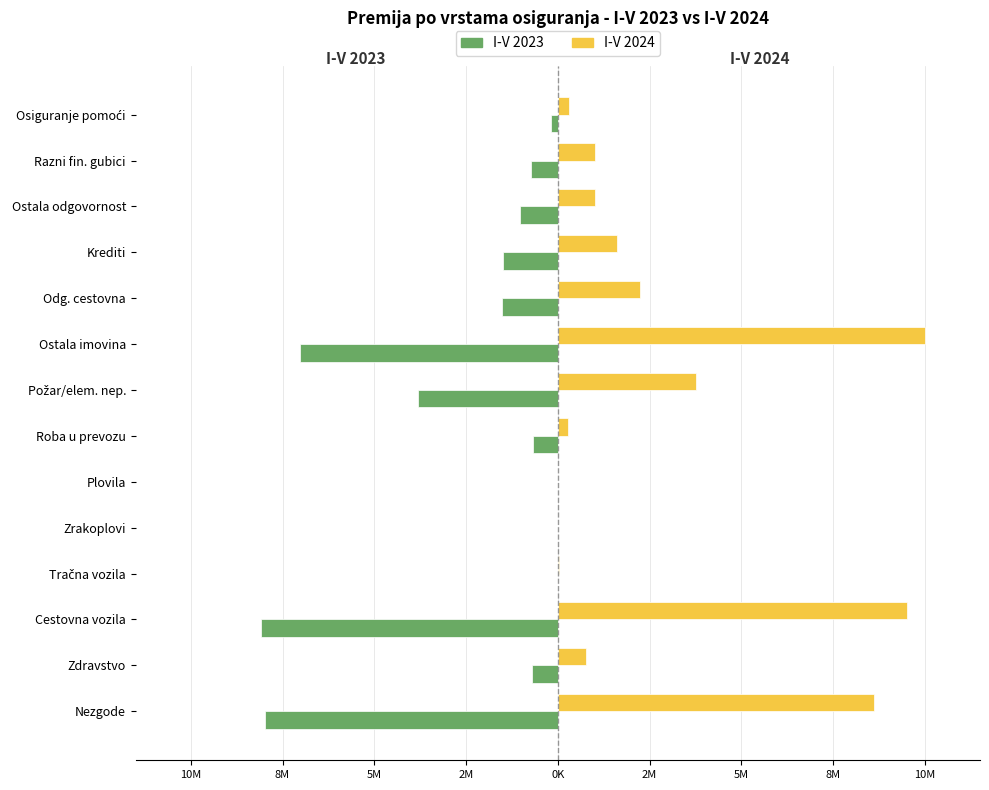

List the series in order of their peak value, lowest first.

I-V 2023, I-V 2024